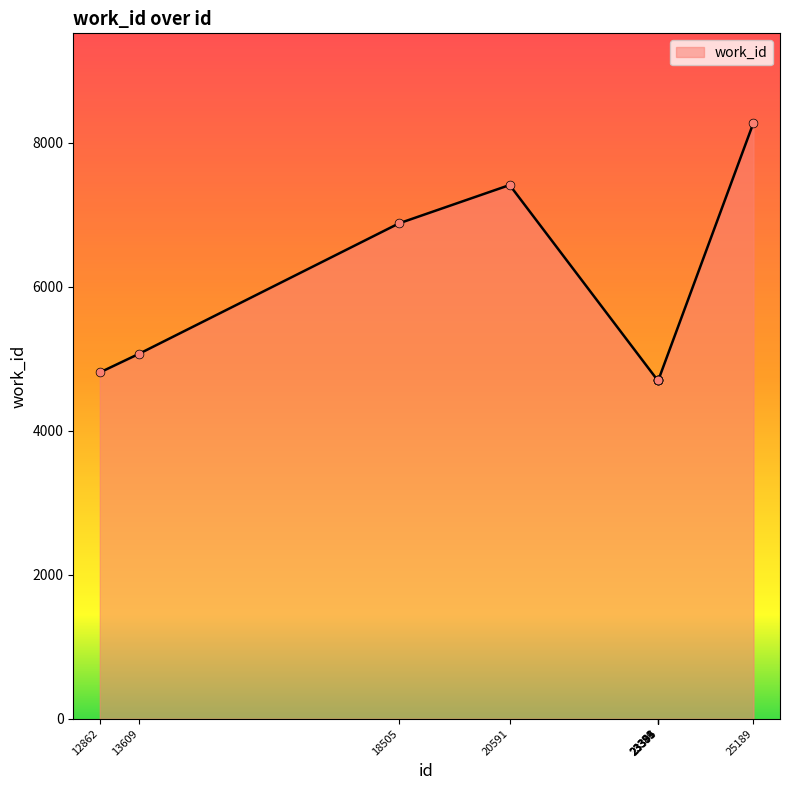

Between 23393 and 18505, which is larger?

18505